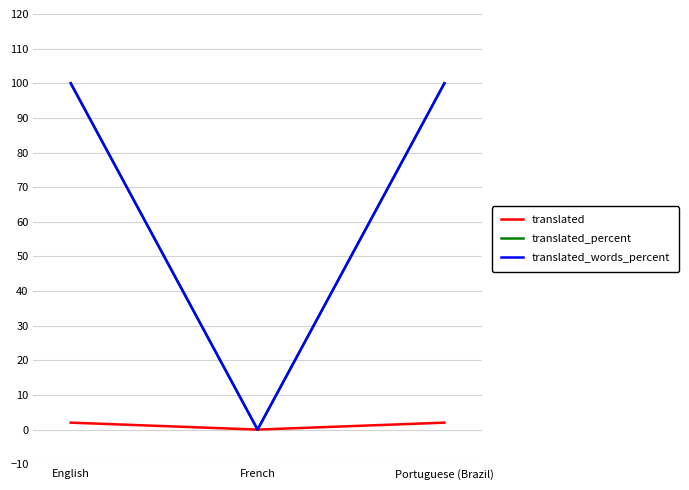

Does the chart have visible grid lines?

Yes